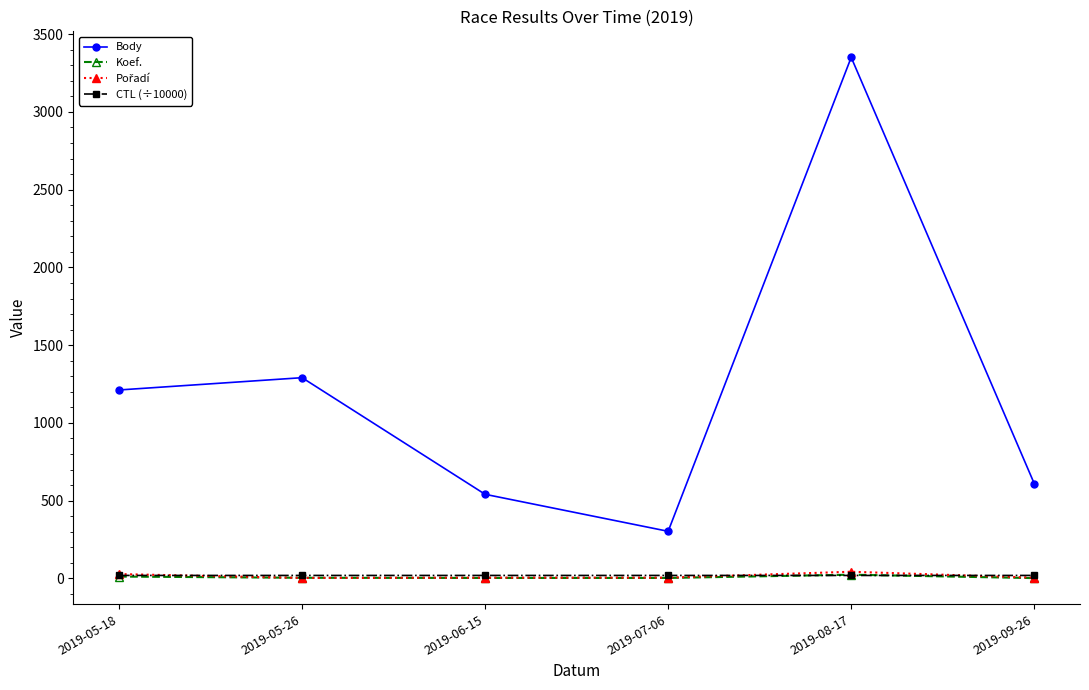

True or false: Body and CTL (÷10000) cross at least once.

False